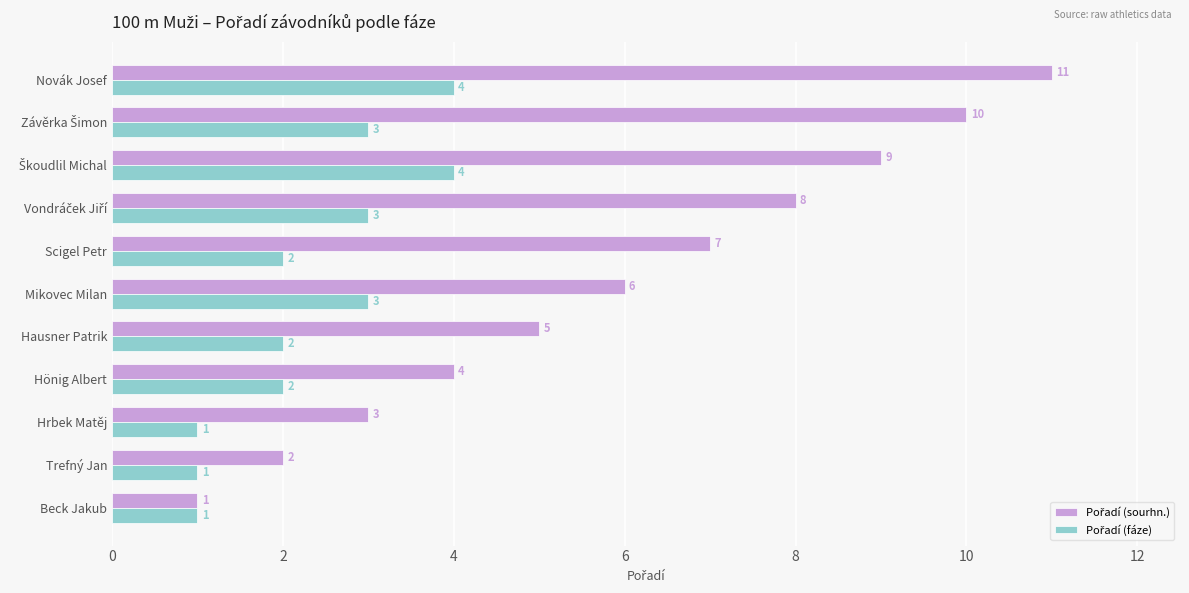

What is the greatest value displayed?

11